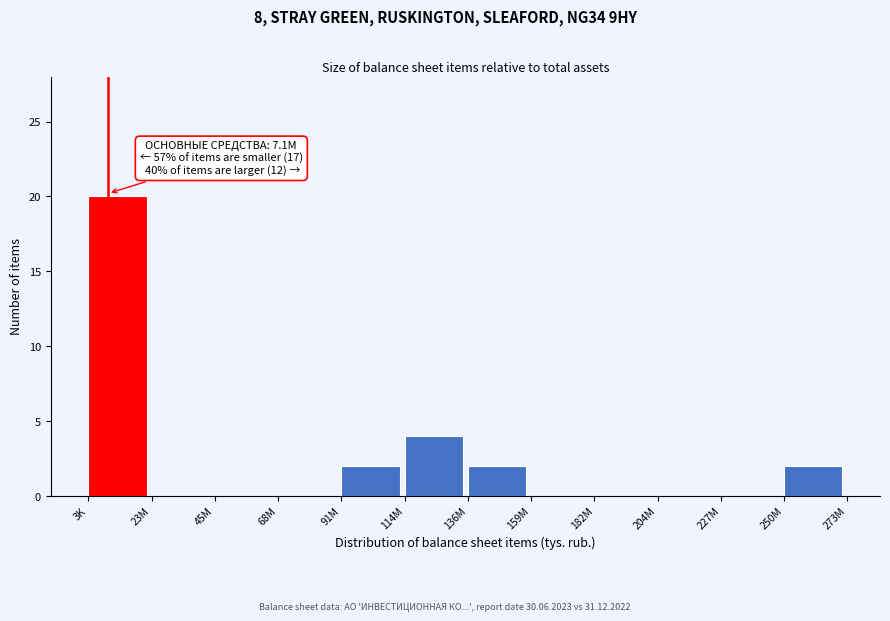

Reading left to right, extract all data points from this chart.

3K=20	23M=0	45M=0	68M=0	91M=2	114M=4	136M=2	159M=0	182M=0	204M=0	227M=0	250M=2